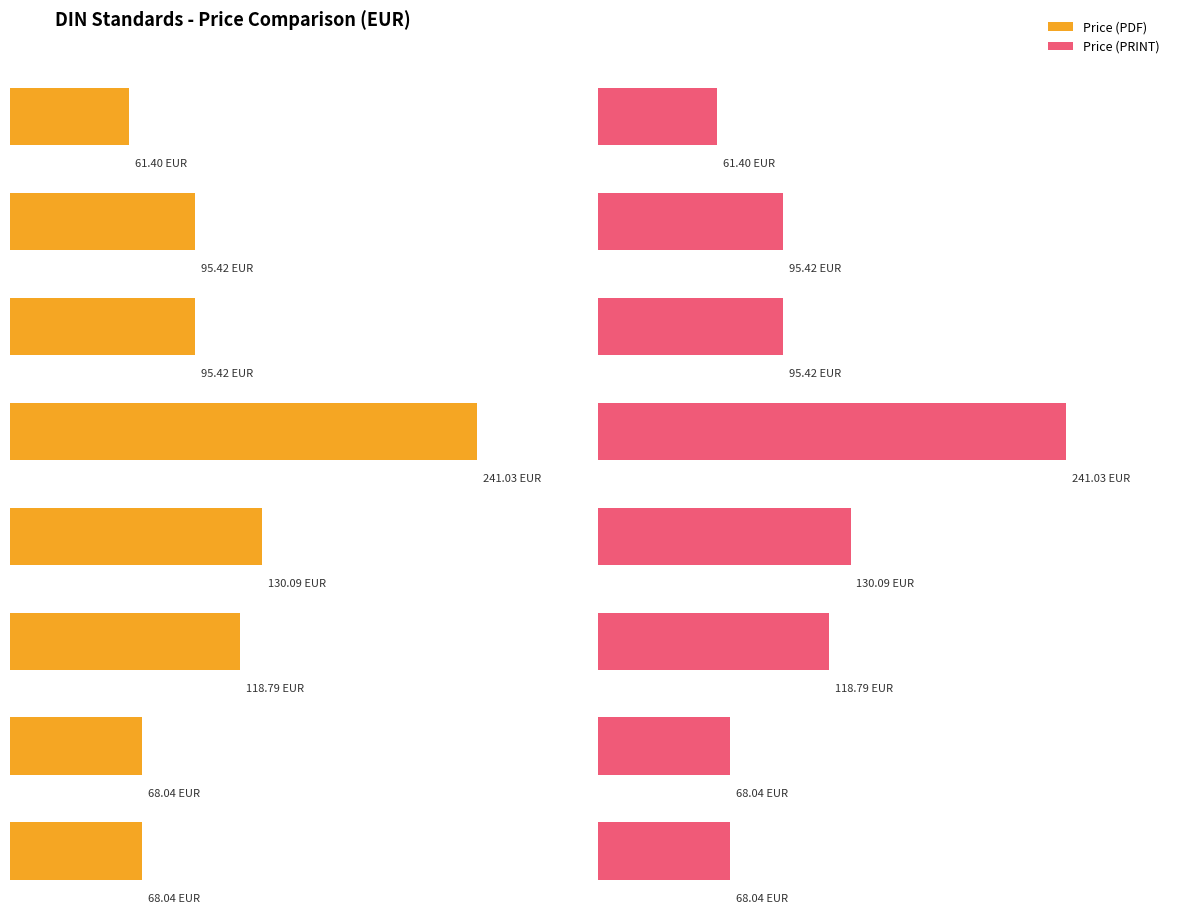

At how many categories does at least one series exceed 227?

1